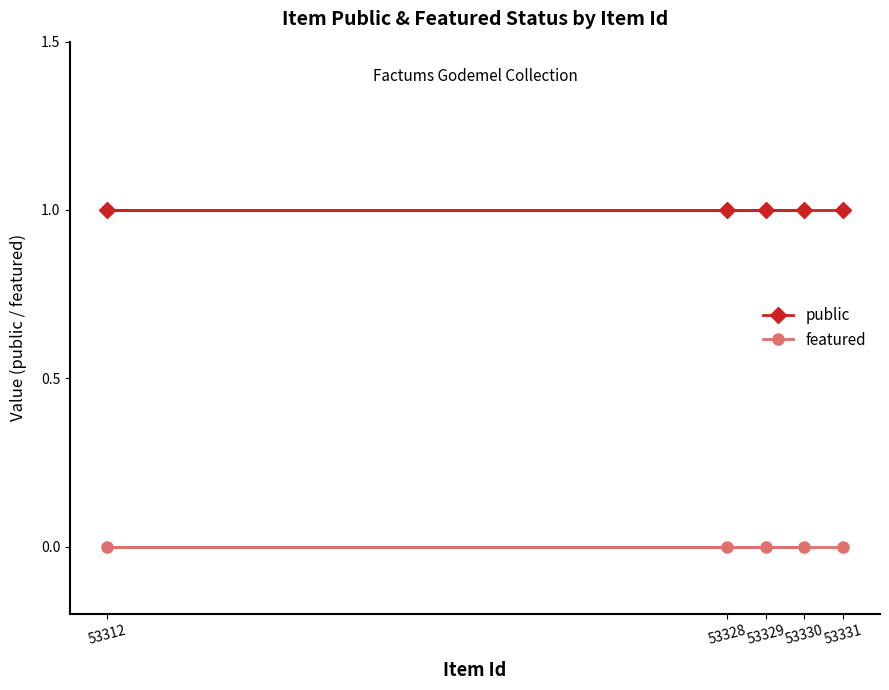

Between 53312 and 53330, which is larger?

53312